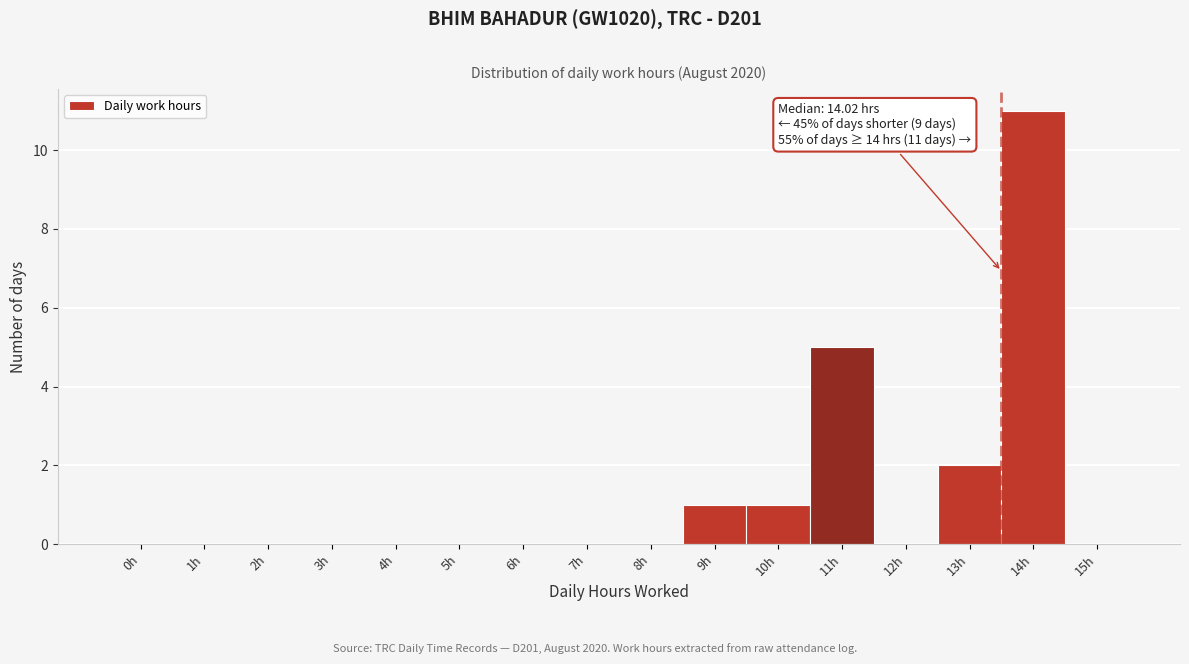

Reading right to left, transcribe all the data shown in this chart.

15h=0	14h=11	13h=2	12h=0	11h=5	10h=1	9h=1	8h=0	7h=0	6h=0	5h=0	4h=0	3h=0	2h=0	1h=0	0h=0